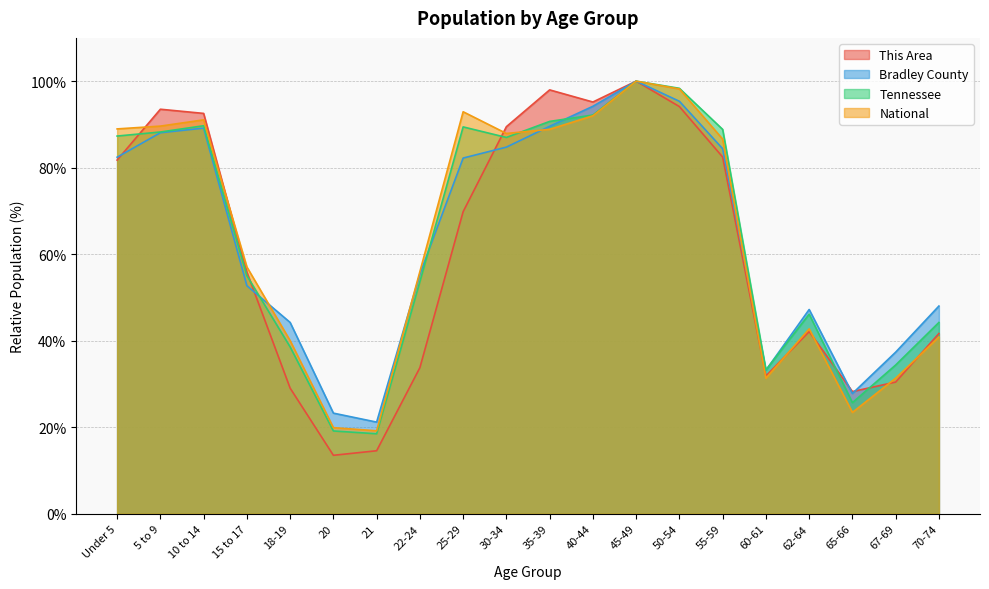

At which category does This Area reach its first local peak?

5 to 9